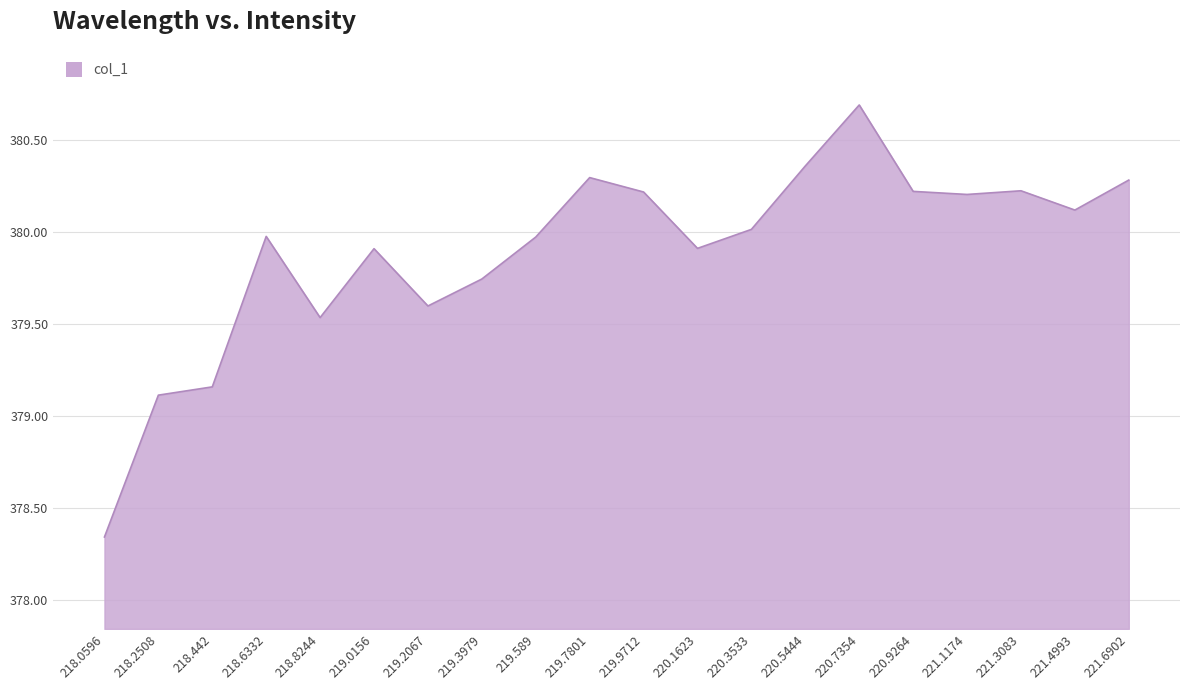

Which label corresponds to the smallest value in the chart?

218.0596